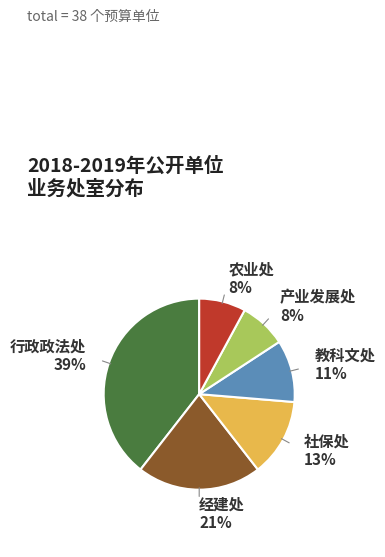

Is there a majority slice in this chart?

No